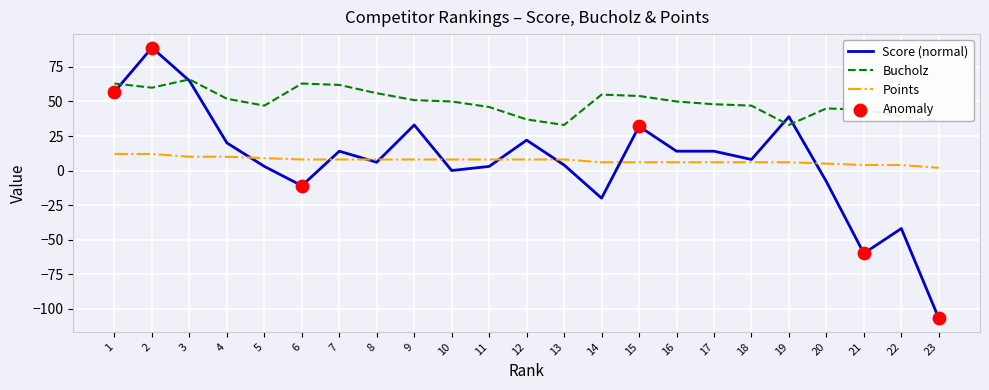

At which category is the sum across all series the highest?

2